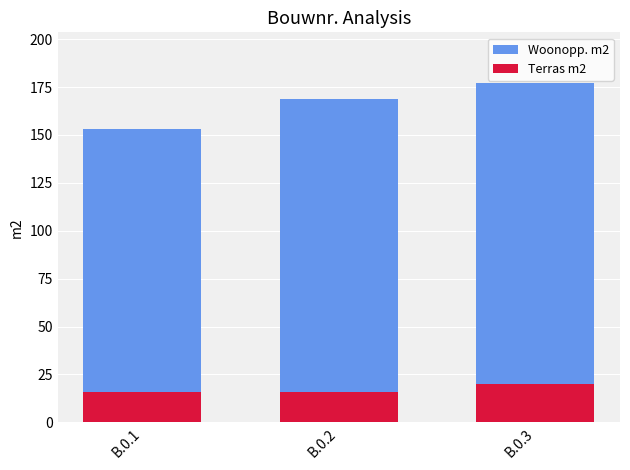

What is the value of the Woonopp. m2 bar at the 3rd from the left?

177